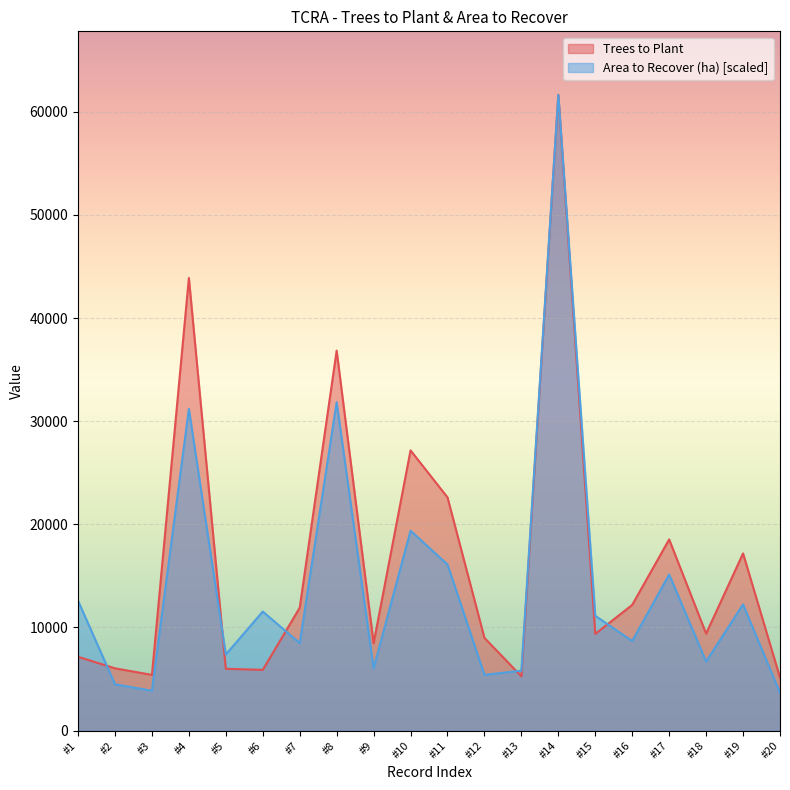

What are all the series names shown in the legend?

Trees to Plant, Area to Recover (ha) [scaled]